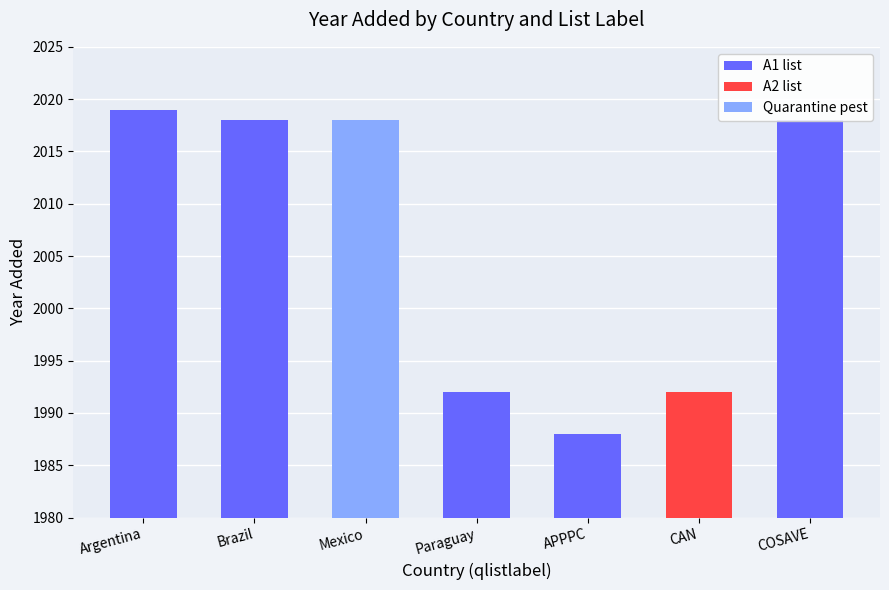

At which label does A1 list reach its peak?

Argentina